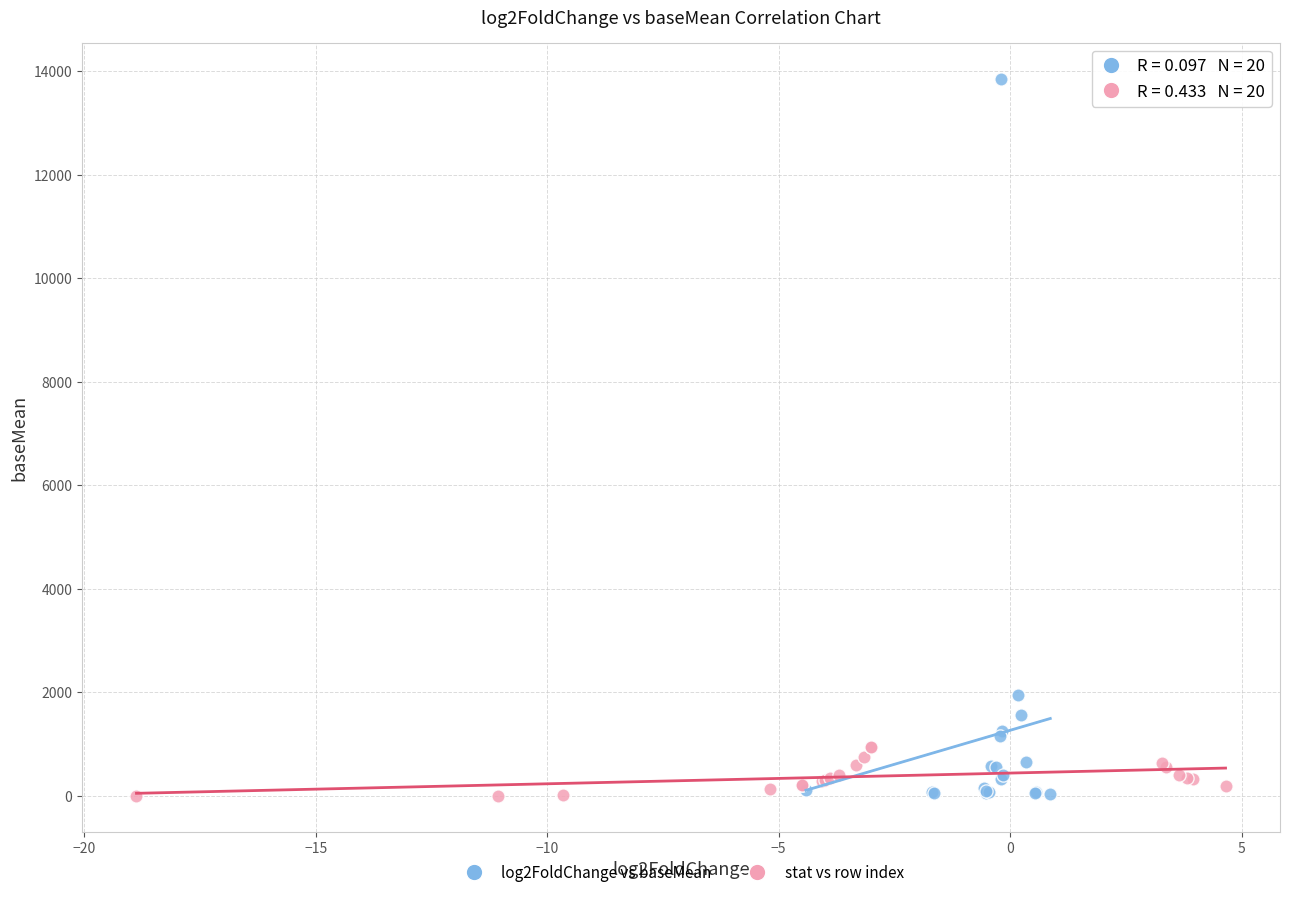

Which series has the largest Y range (max minus min)?

log2FoldChange vs baseMean